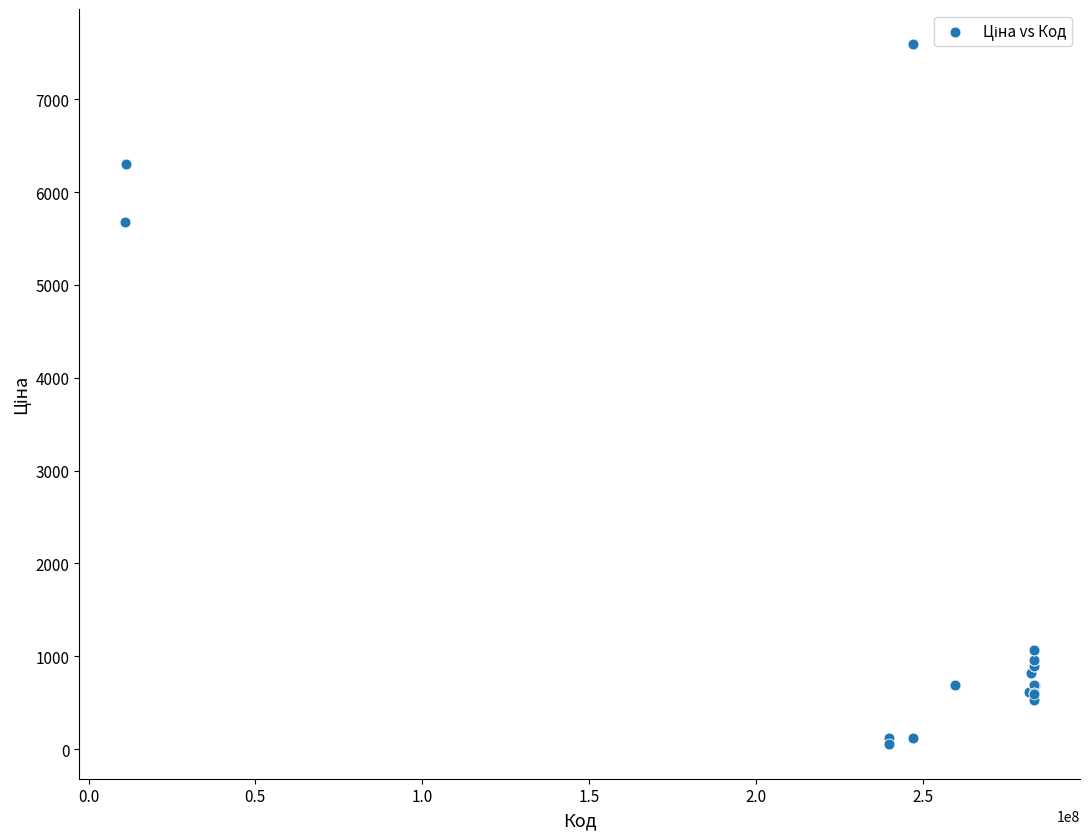

What Y value in the scatter plot is closest to 3826?

5673.8